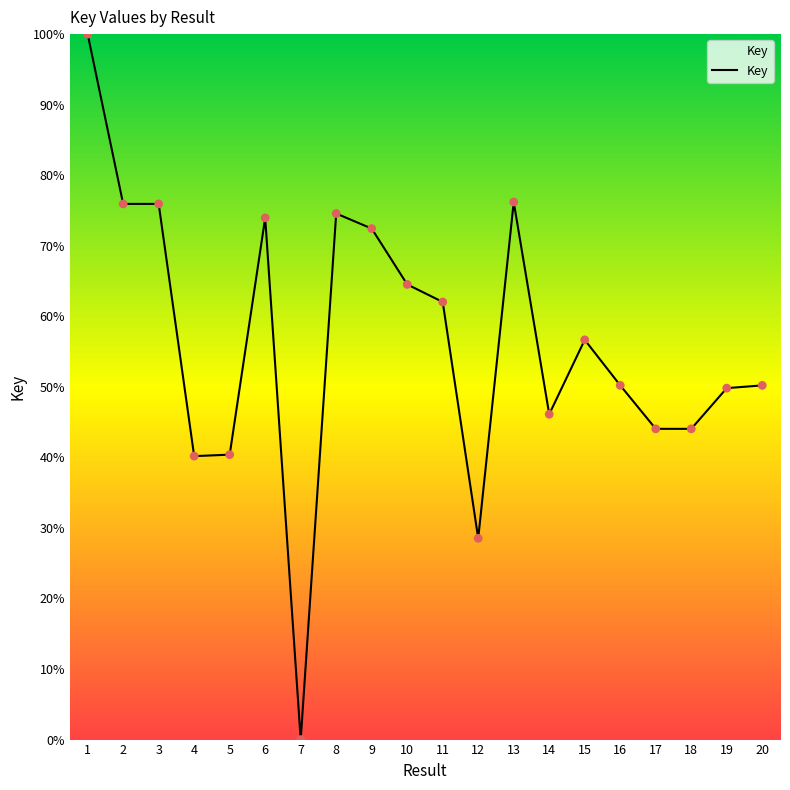

Approximately how many times larger is the value at 16 compared to 17?

1.1